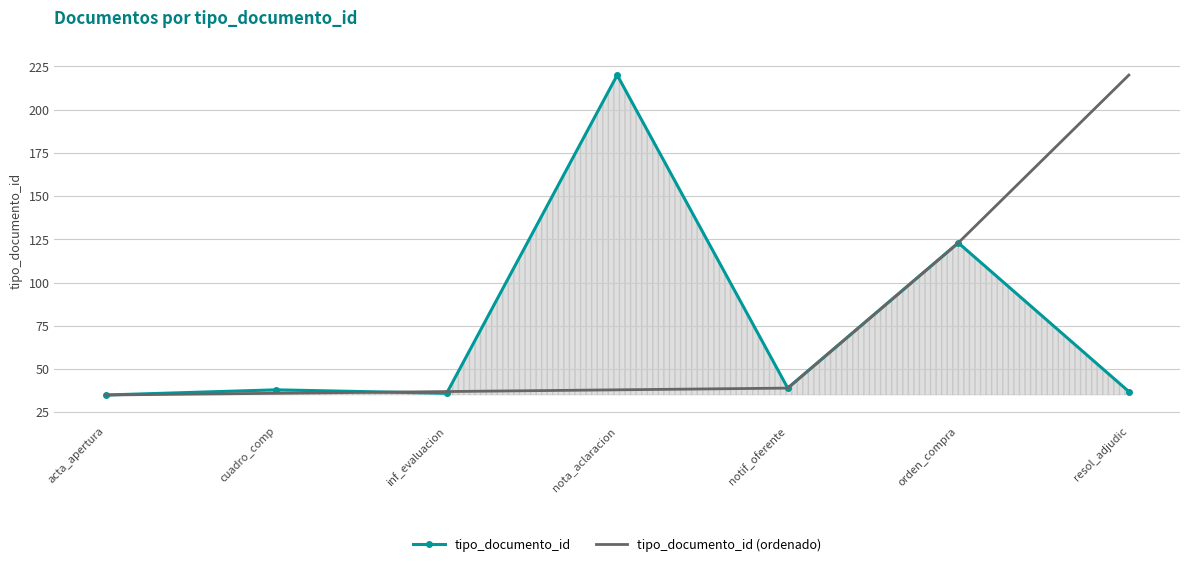

Is the value of tipo_documento_id (ordenado) at orden_compra greater than the value of tipo_documento_id at acta_apertura?

Yes